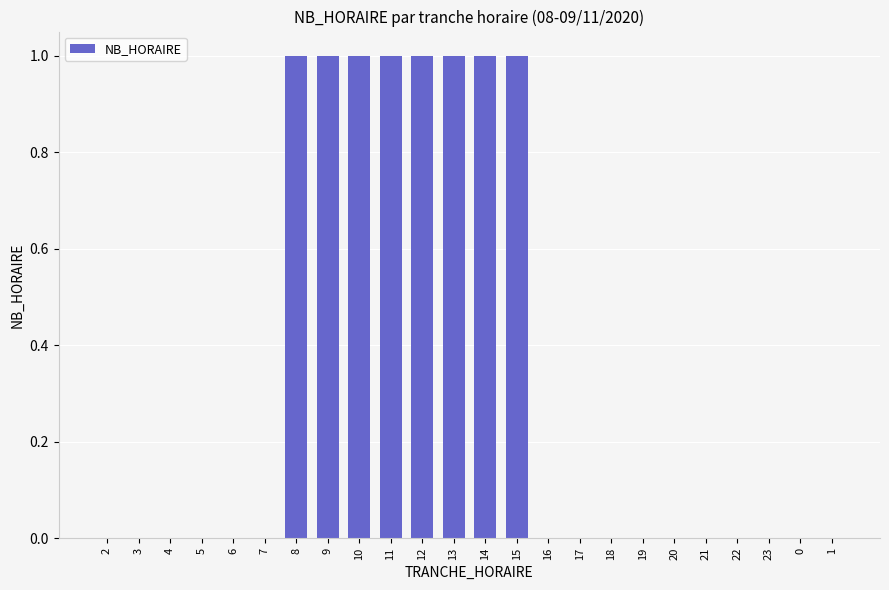

Reading left to right, list all the values displayed in this chart.

2=0	3=0	4=0	5=0	6=0	7=0	8=1	9=1	10=1	11=1	12=1	13=1	14=1	15=1	16=0	17=0	18=0	19=0	20=0	21=0	22=0	23=0	0=0	1=0